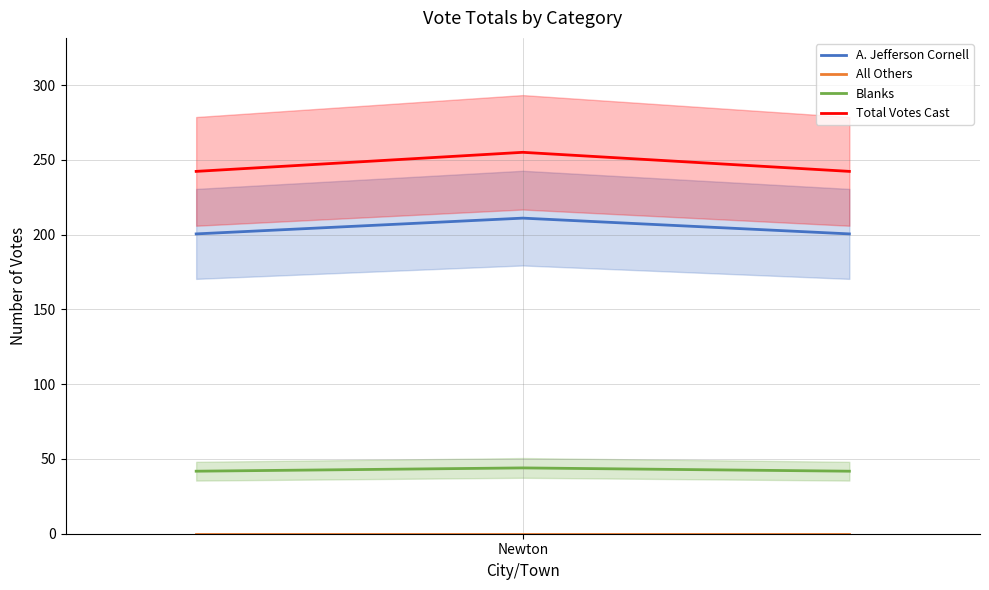

What is the sum of all A. Jefferson Cornell values?

611.9